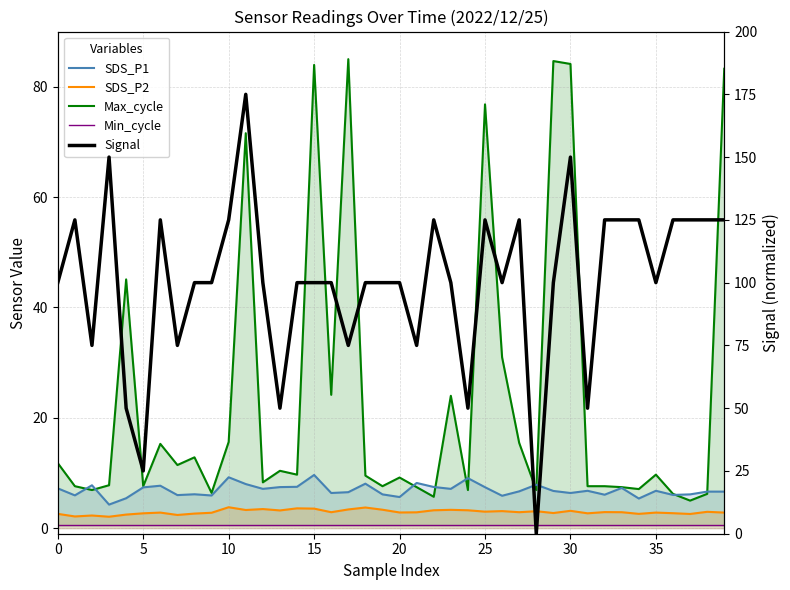

How many values in the Max_cycle series are below 9?

18